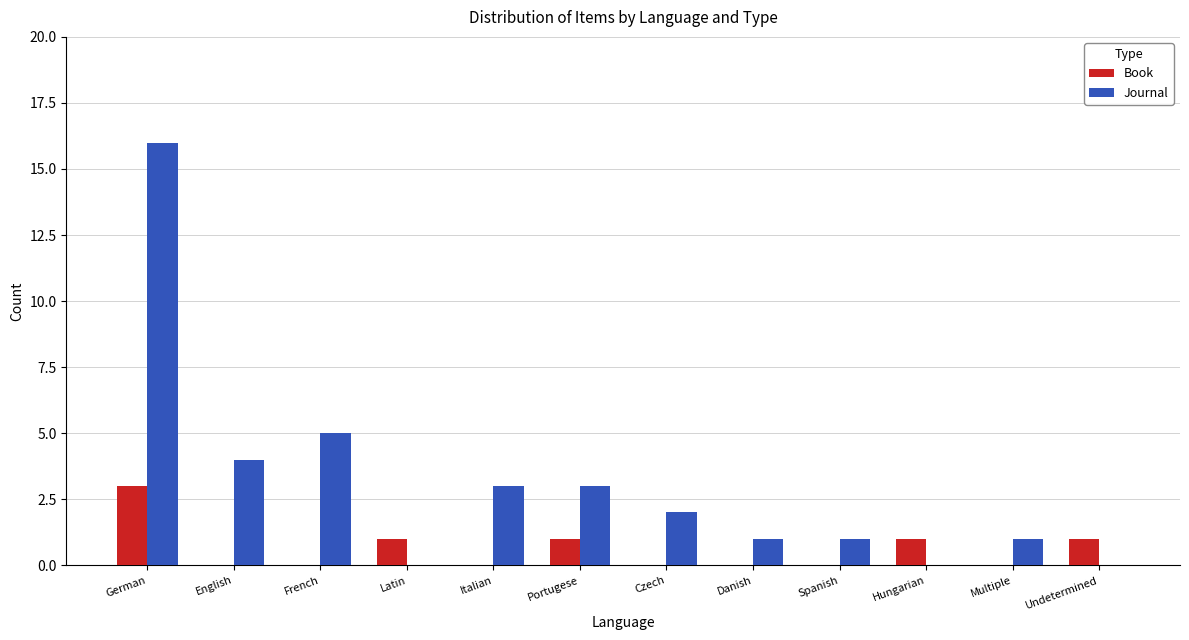

True or false: Book has a value of 0 at English.

True